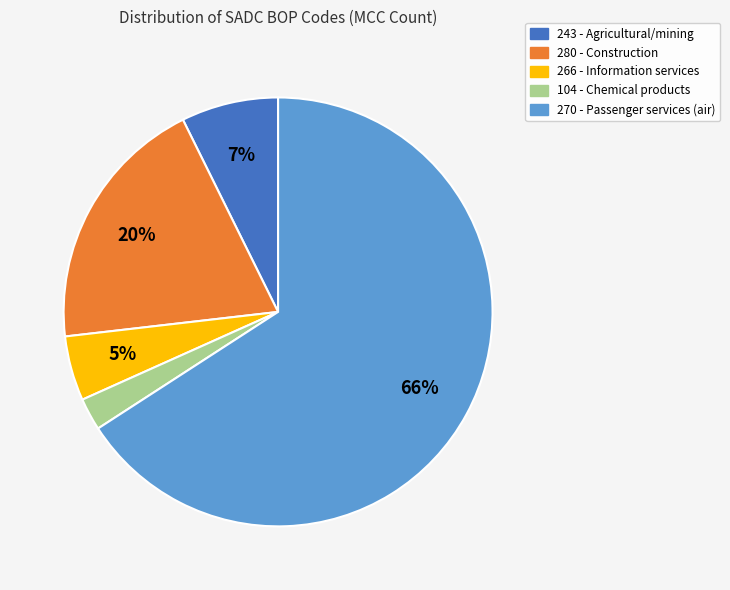

Is 104 - Chemical products the majority of the pie?

No